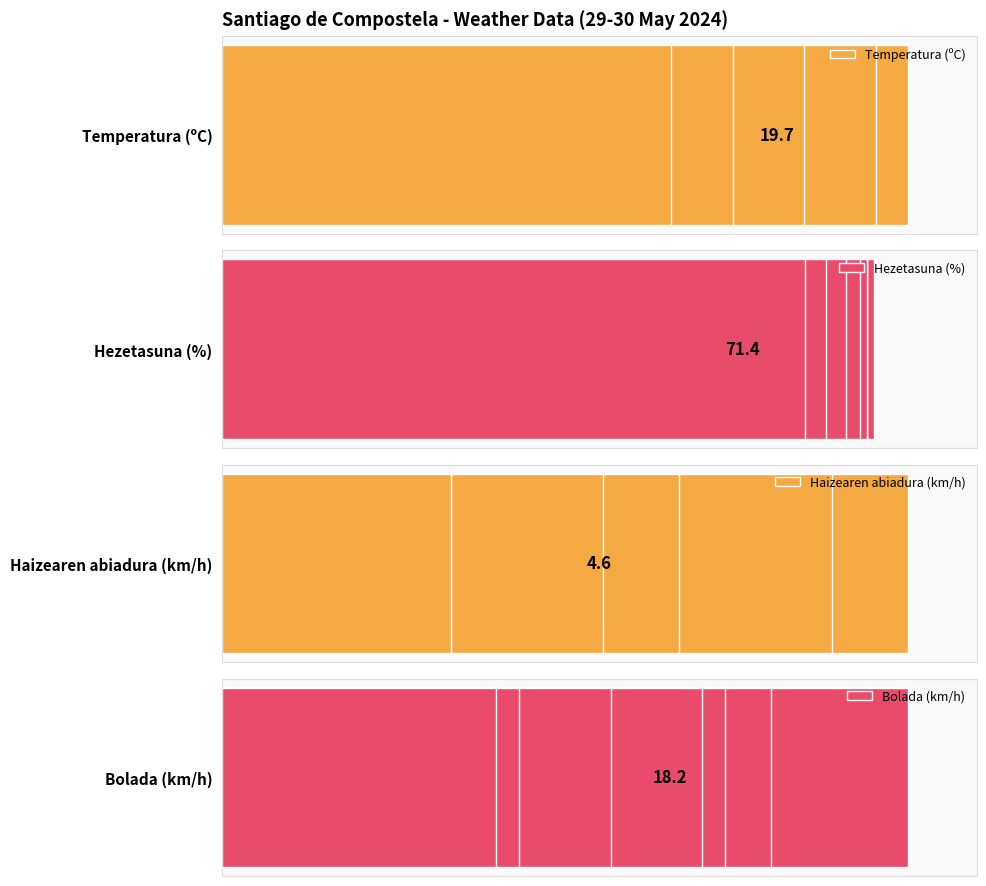

What is the sum of all Bolada (km/h) values?

1216.7